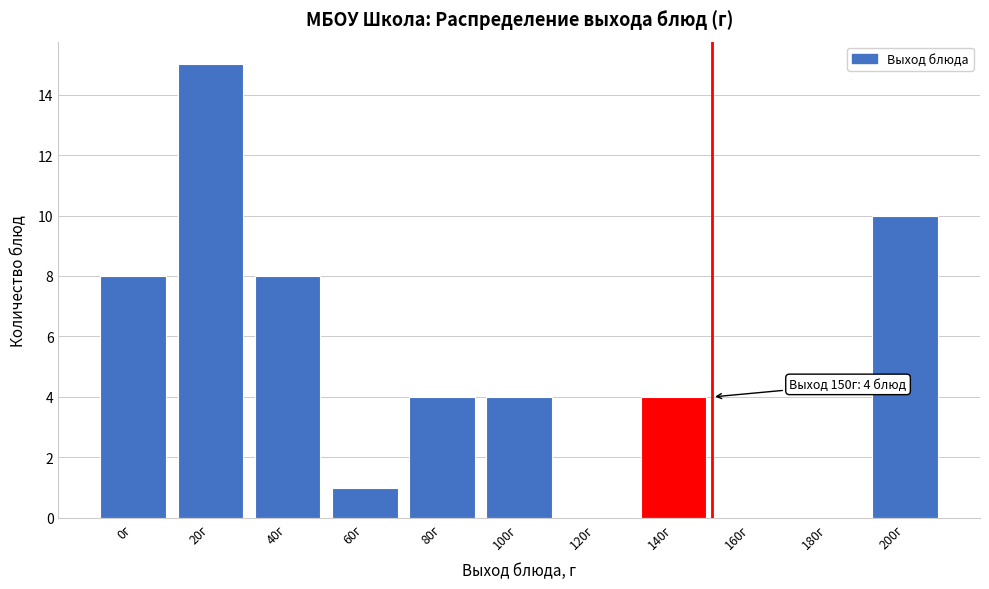

Reading right to left, extract all data points from this chart.

200г=10	180г=0	160г=0	140г=4	120г=0	100г=4	80г=4	60г=1	40г=8	20г=15	0г=8